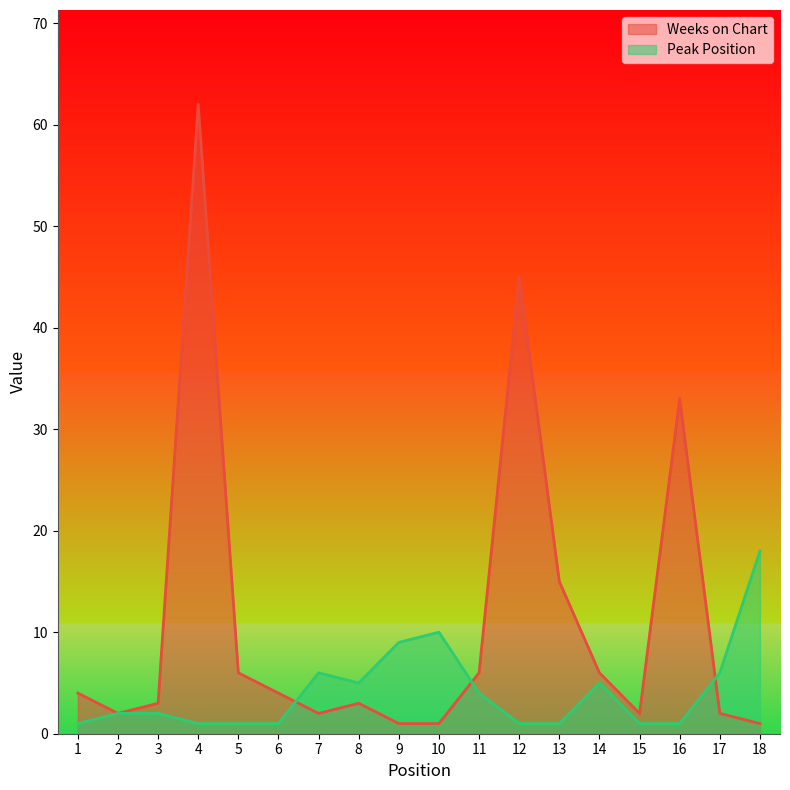

How many data points in Weeks on Chart are less than 4?

9